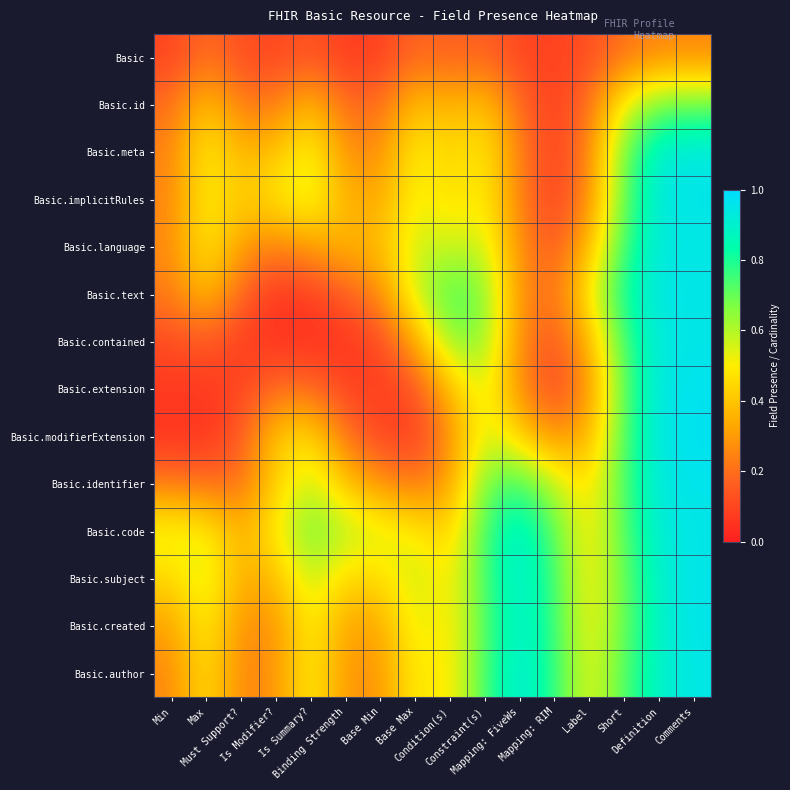

What is the greatest value displayed?

1.0